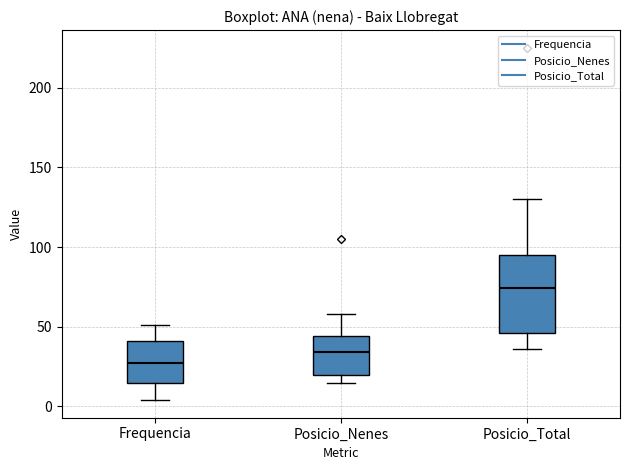

Where does the median line of the box for Posicio_Nenes sit on the y-axis? The values are not printed on the chart, so give them approximately, as read against the axis.

35